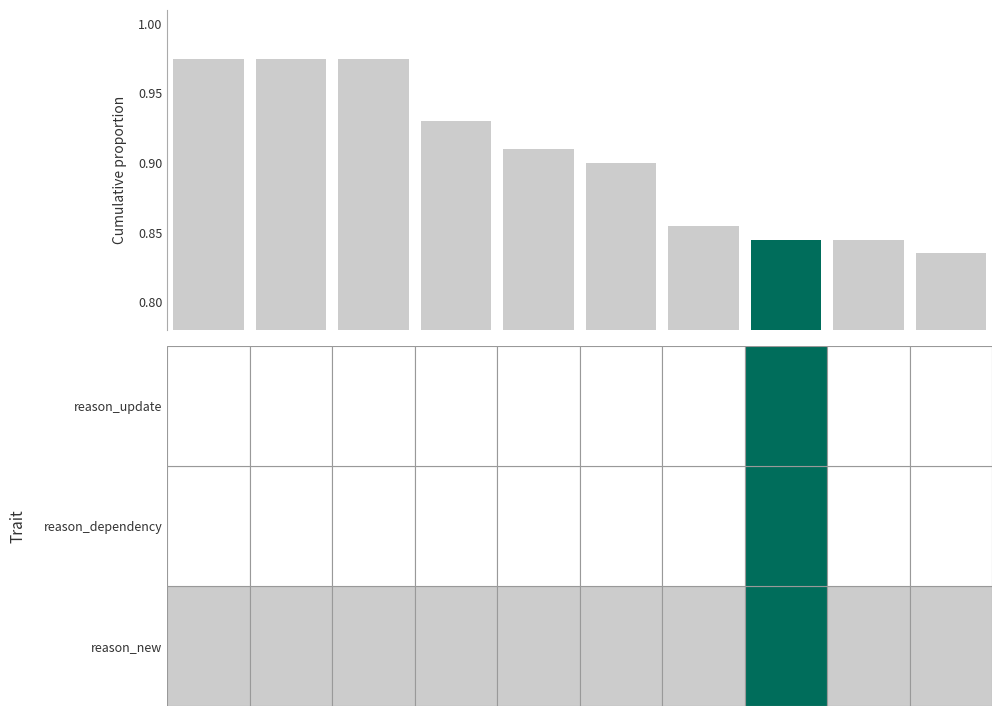

What is the sum of all values?

9.0